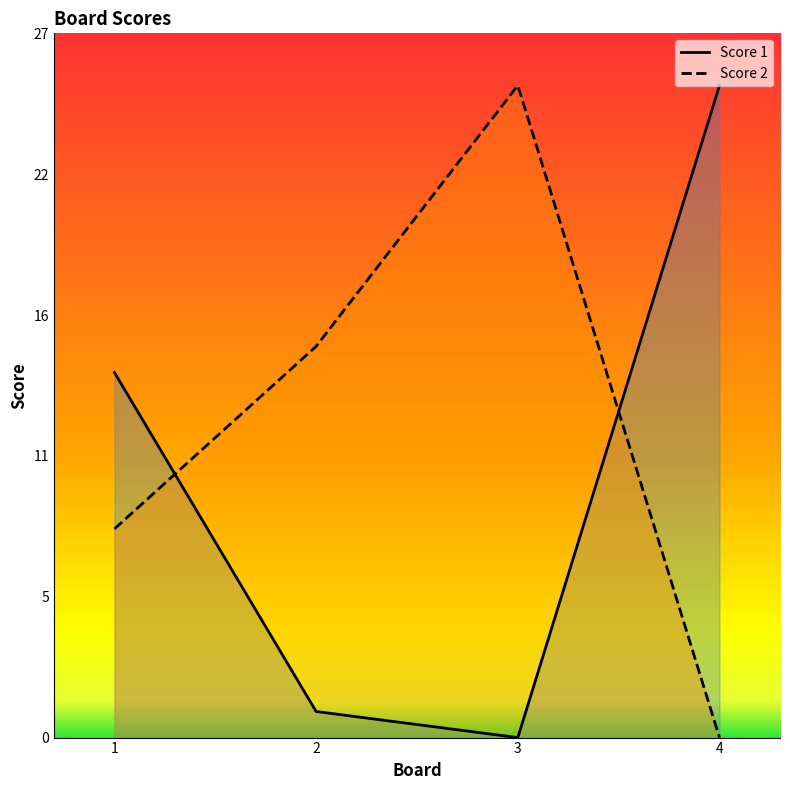

Reading left to right, what are all the values shown in this chart?

Score 1: 1=14	2=1	3=0	4=25
Score 2: 1=8	2=15	3=25	4=0